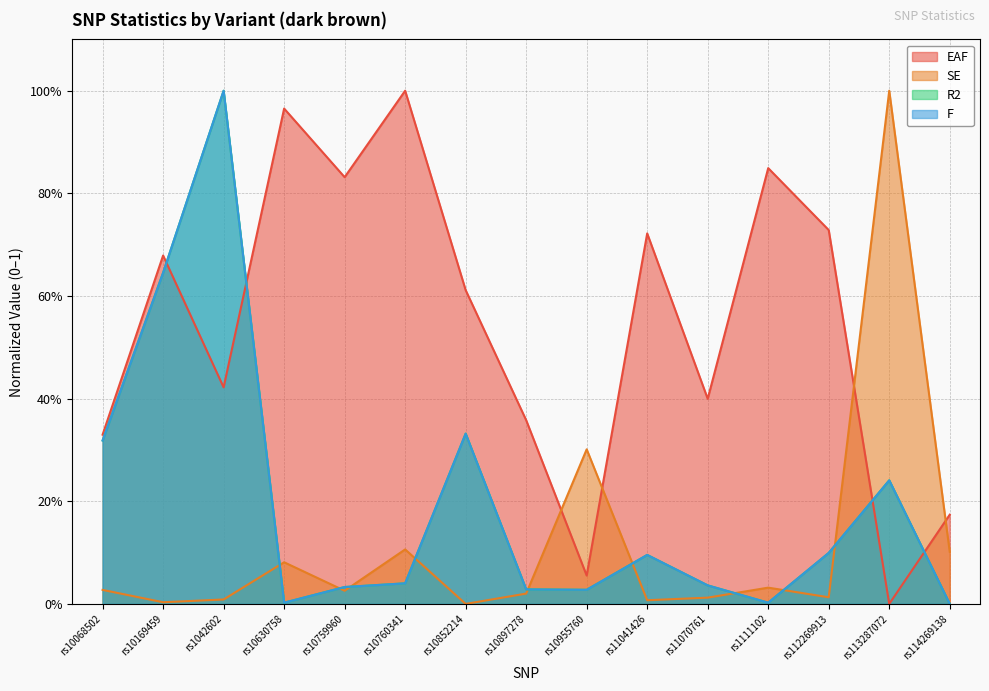

What is the label of the 15th point from the left?

rs114269138